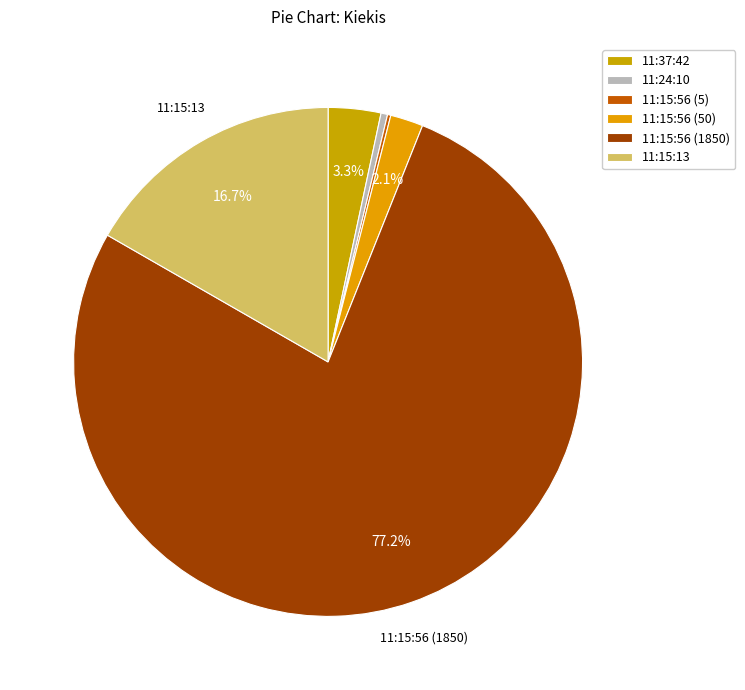

To the nearest percent, what is the average slice percentage?

17%